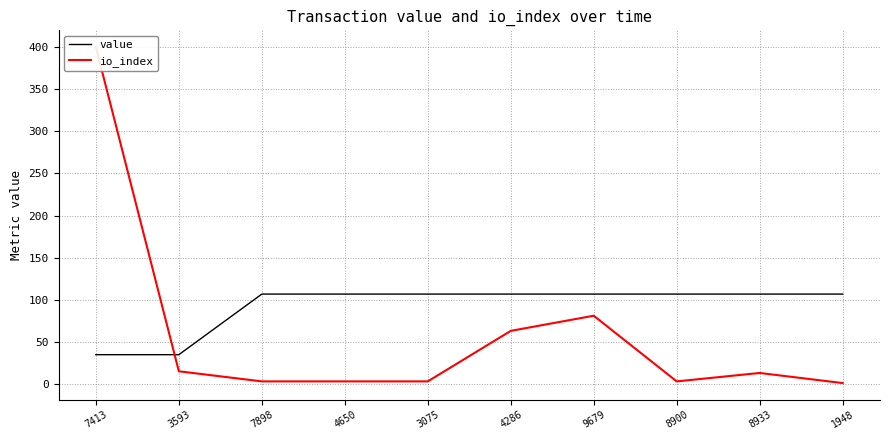

What is the highest value of the value series?

106.7